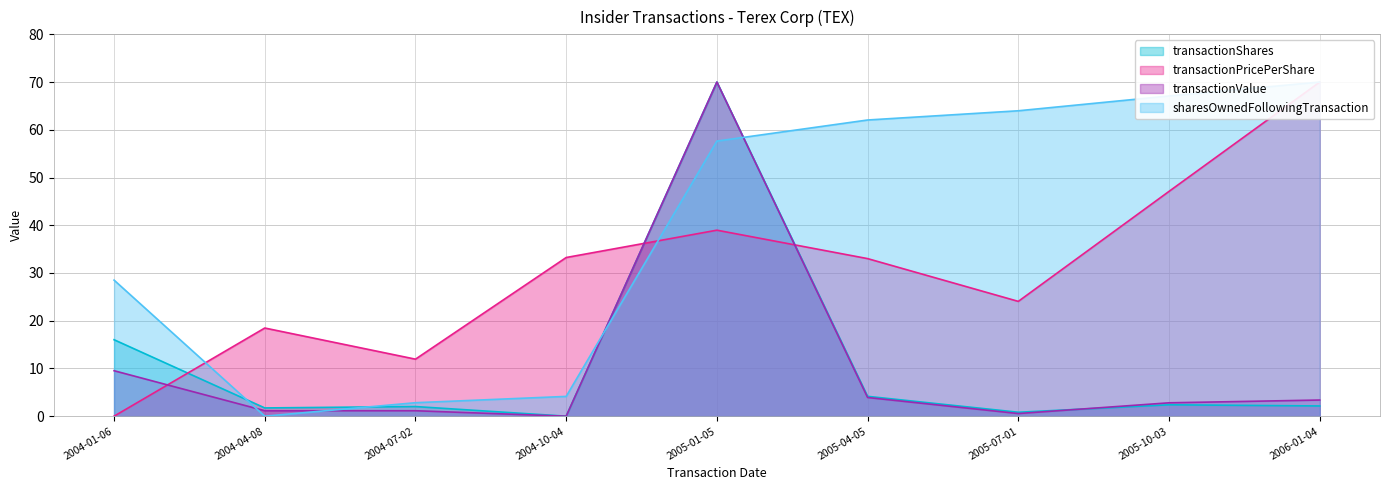

In transactionValue, how many points are higher than both neighbors (excluding endpoints)?

1